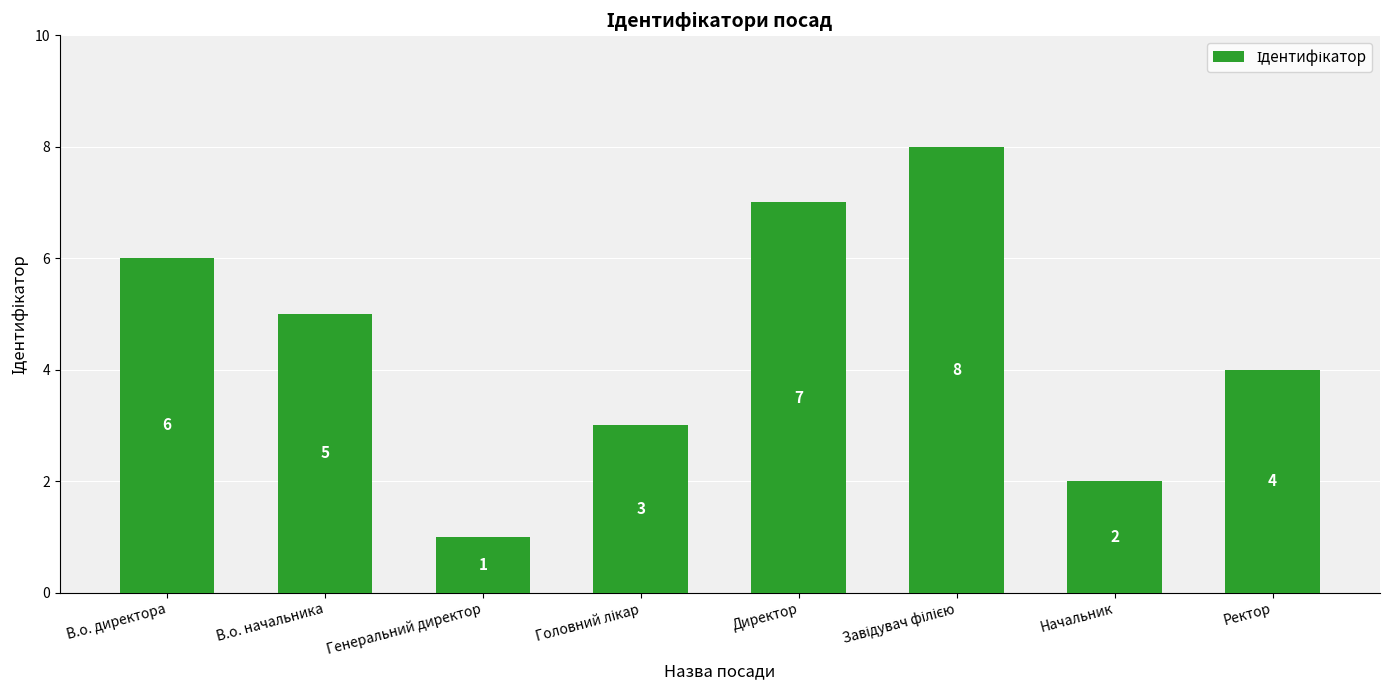

Where does the data first go above 5?

В.о. директора